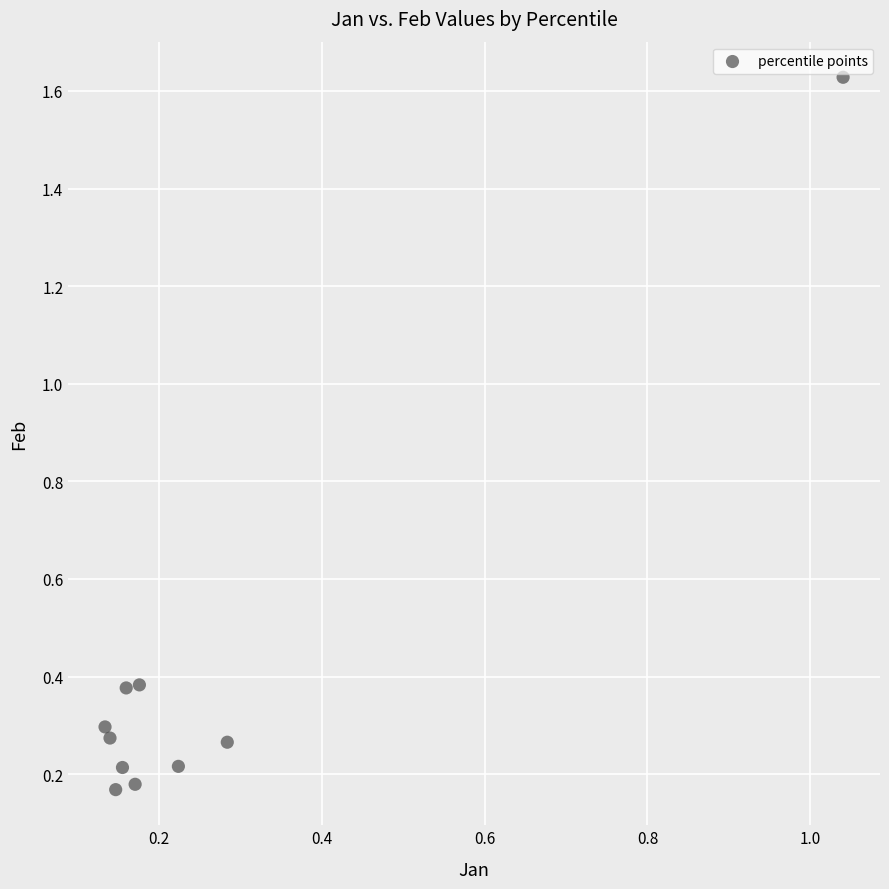

What is the range of X values (max minus min)?

0.9